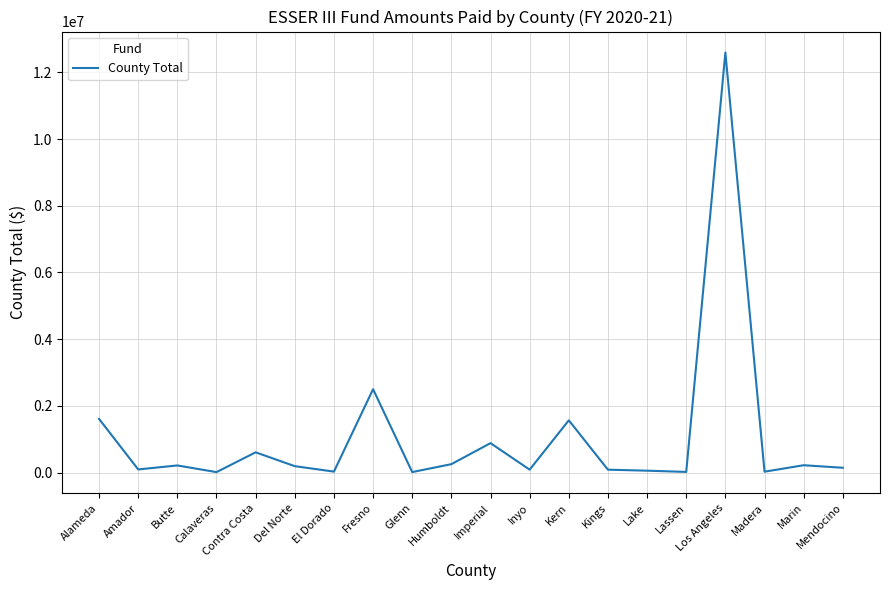

The chart shows a value of 1566213 at Kern. True or false?

True